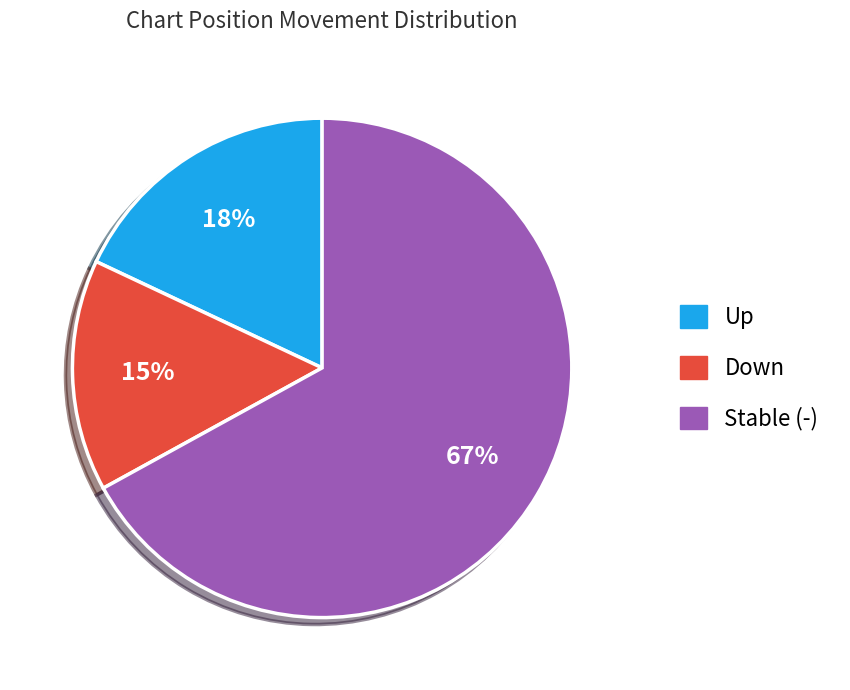

Is there a majority slice in this chart?

Yes